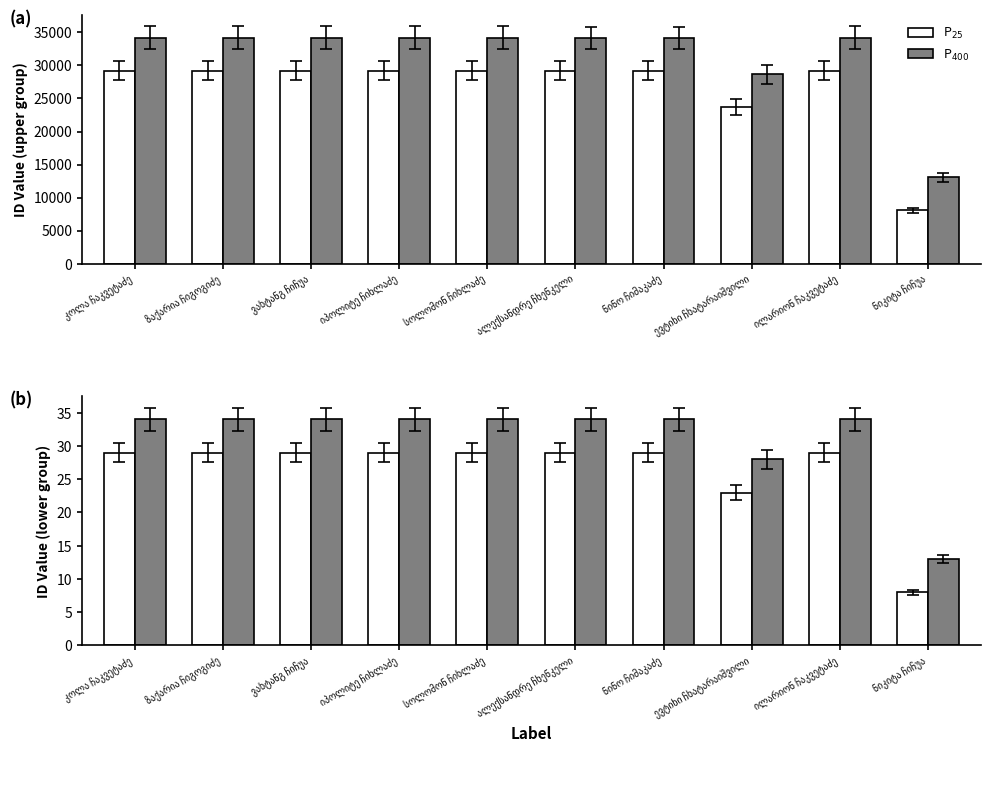

What is the minimum value for P400?

13